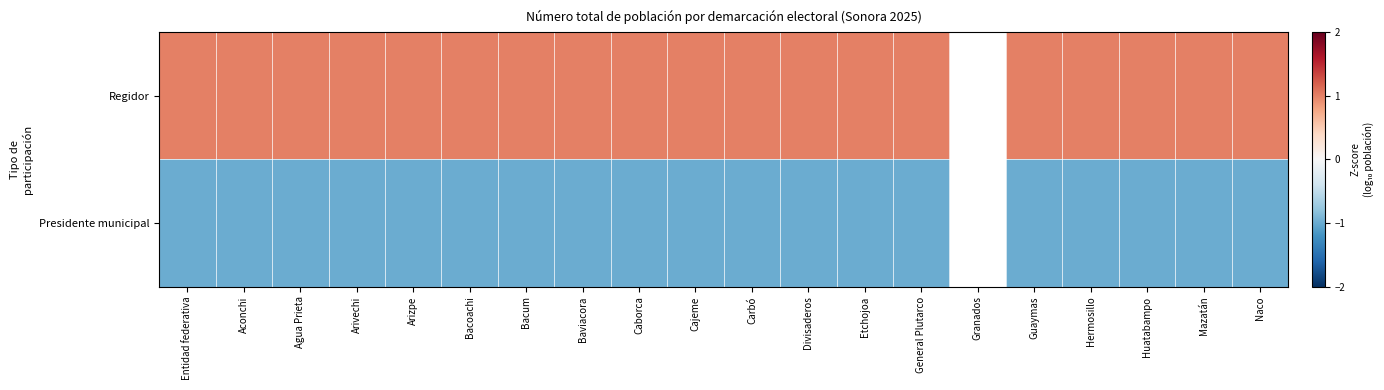

What is the maximum value shown in the chart?

1.0